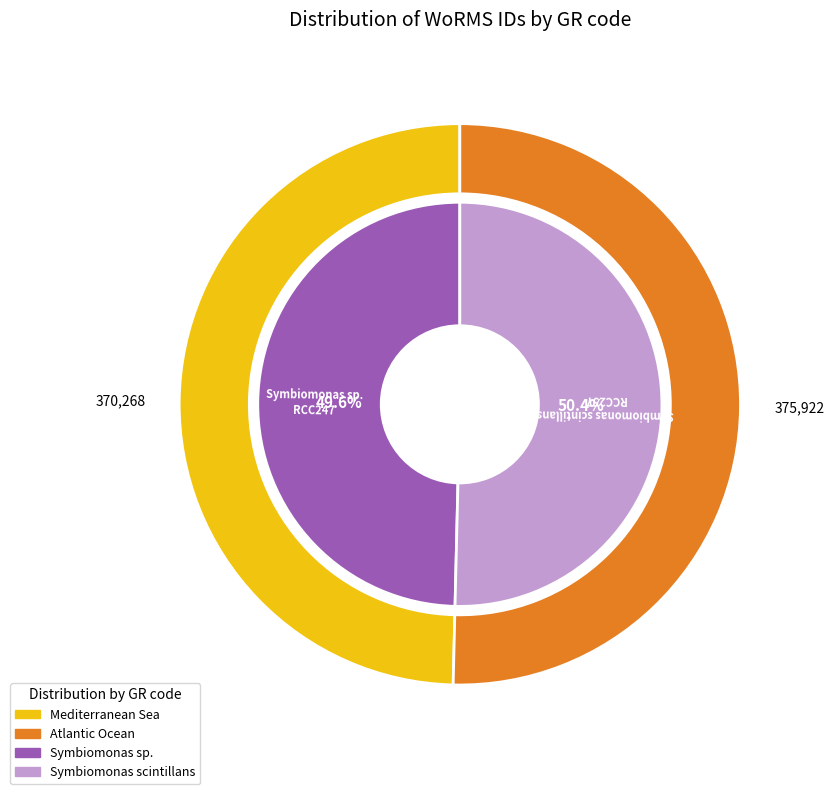

How many segments does this pie chart have?

2